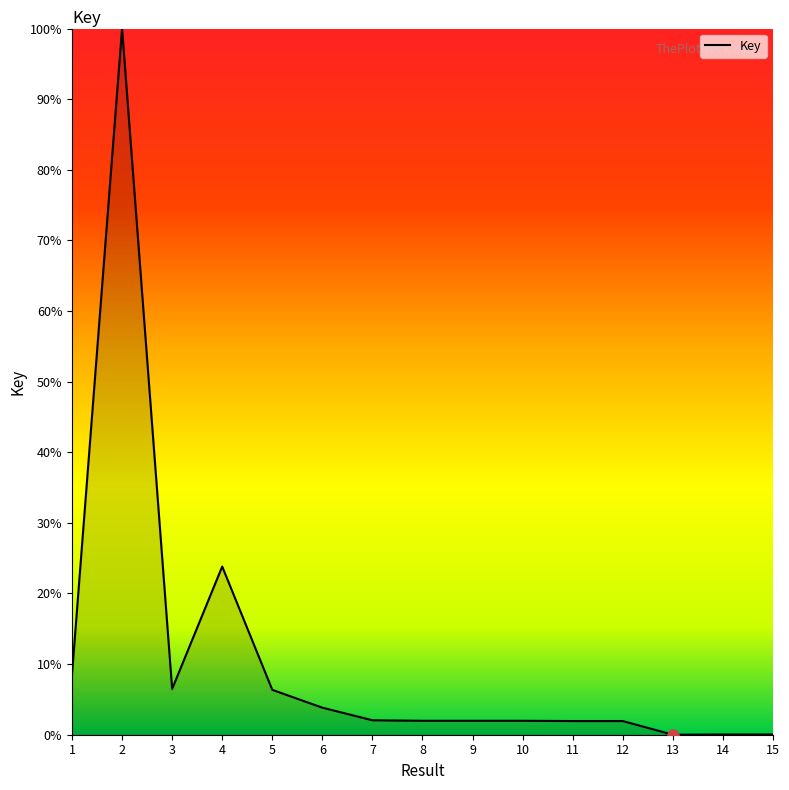

What is the greatest value displayed?

100.0